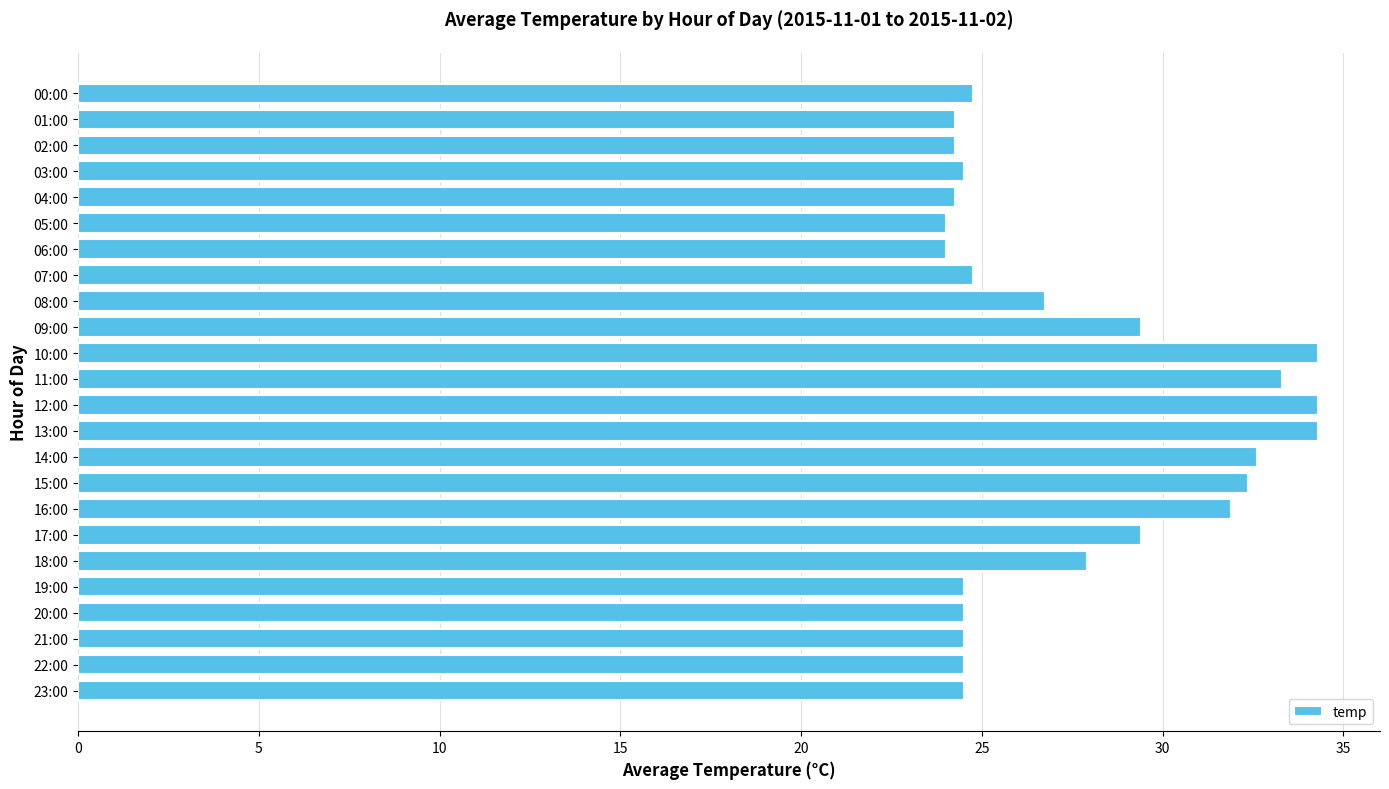

What is the sum of all values?

663.8